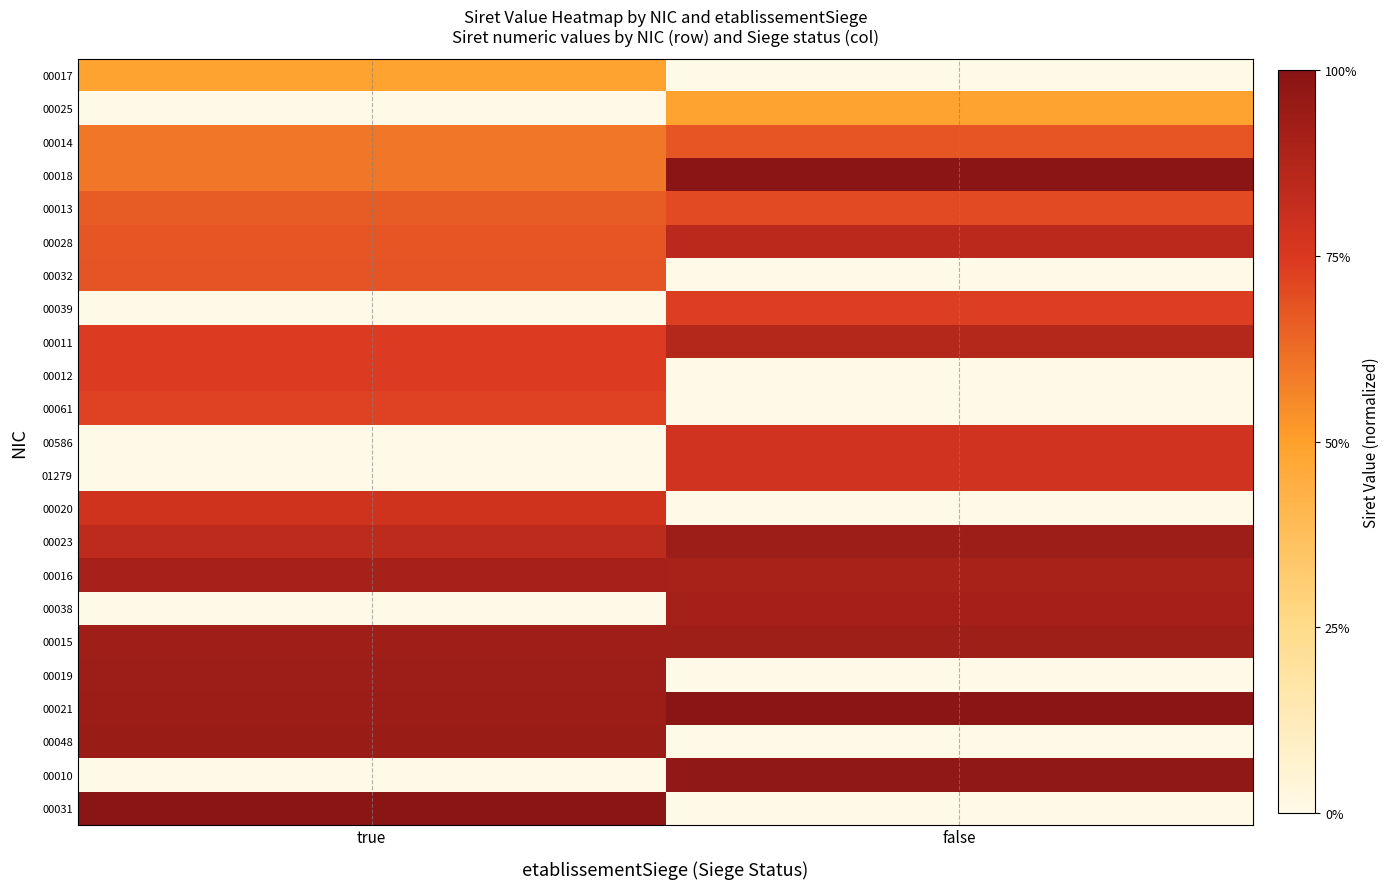

Reading left to right, list all the values displayed in this chart.

00017: true=0.5	false=0.0
00025: true=0.0	false=0.5
00014: true=0.6	false=0.7
00018: true=0.6	false=1.0
00013: true=0.7	false=0.7
00028: true=0.7	false=0.8
00032: true=0.7	false=0.0
00039: true=0.0	false=0.7
00011: true=0.7	false=0.9
00012: true=0.7	false=0.0
00061: true=0.7	false=0.0
00586: true=0.0	false=0.8
01279: true=0.0	false=0.8
00020: true=0.8	false=0.0
00023: true=0.8	false=0.9
00016: true=0.9	false=0.9
00038: true=0.0	false=0.9
00015: true=0.9	false=0.9
00019: true=0.9	false=0.0
00021: true=0.9	false=1.0
00048: true=0.9	false=0.0
00010: true=0.0	false=1.0
00031: true=1.0	false=0.0